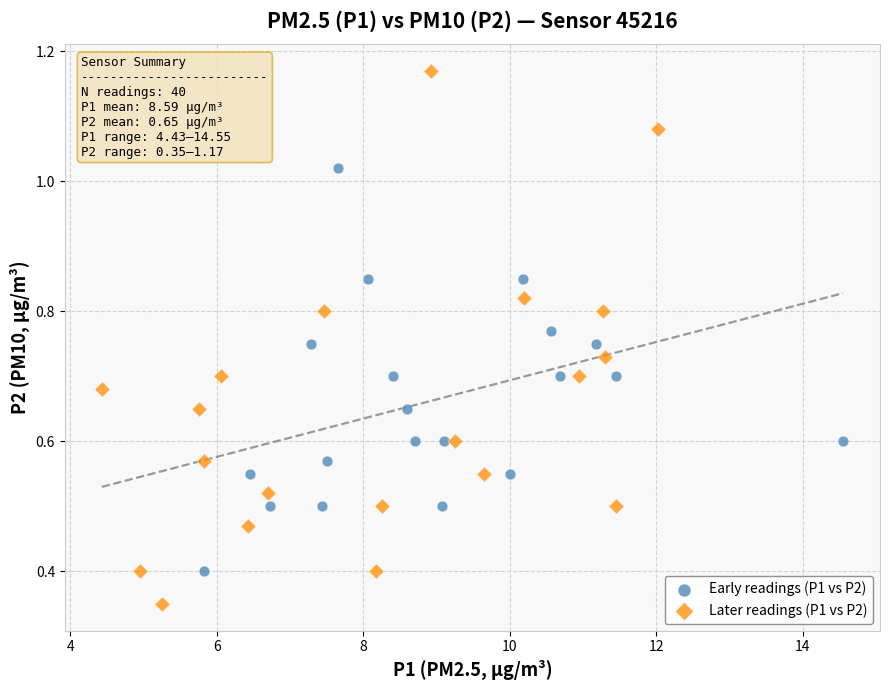

Which series reaches the maximum Y coordinate?

Later readings (P1 vs P2)